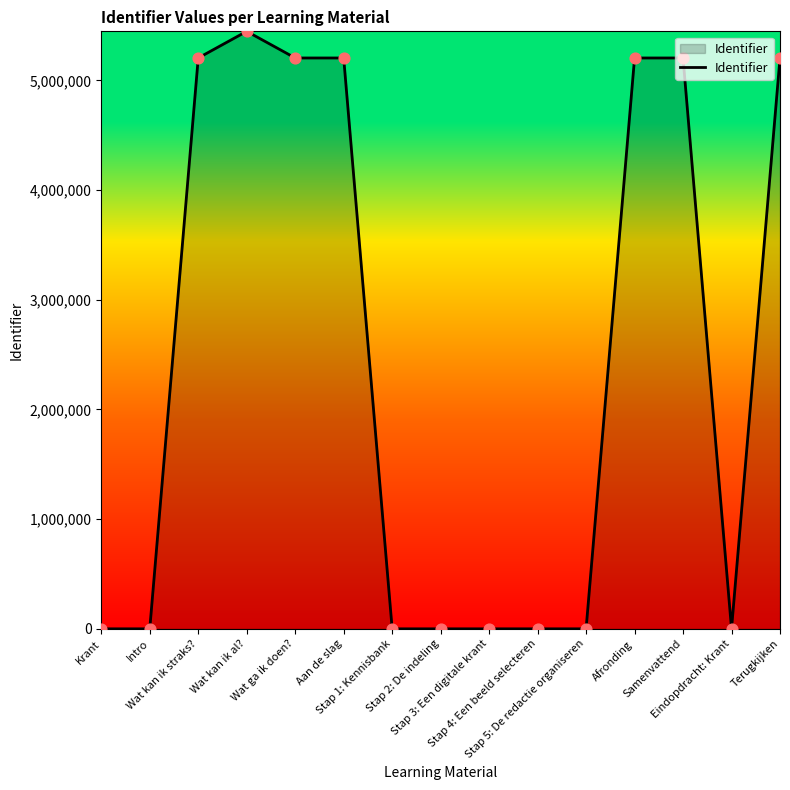

What is the change in value from Stap 2: De indeling to Terugkijken?

+5204954.1